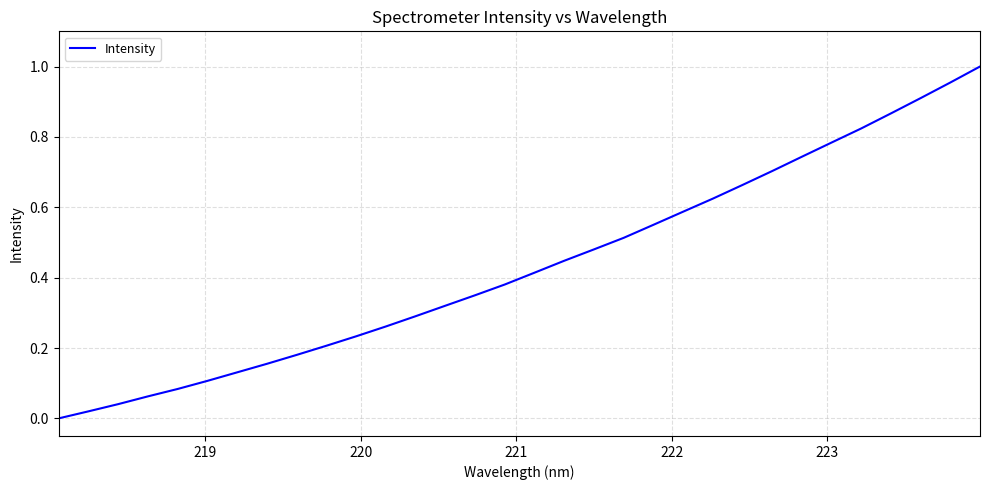

Does the chart have visible grid lines?

Yes